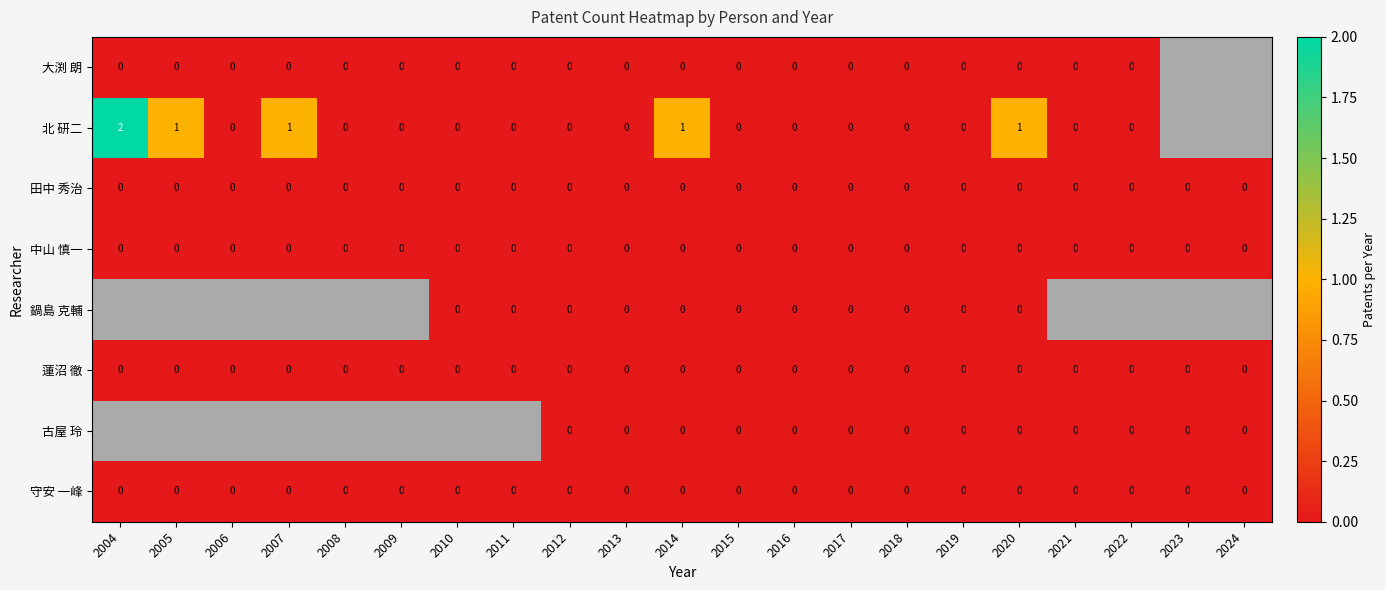

At which category does the chart reach its minimum across all series?

2004